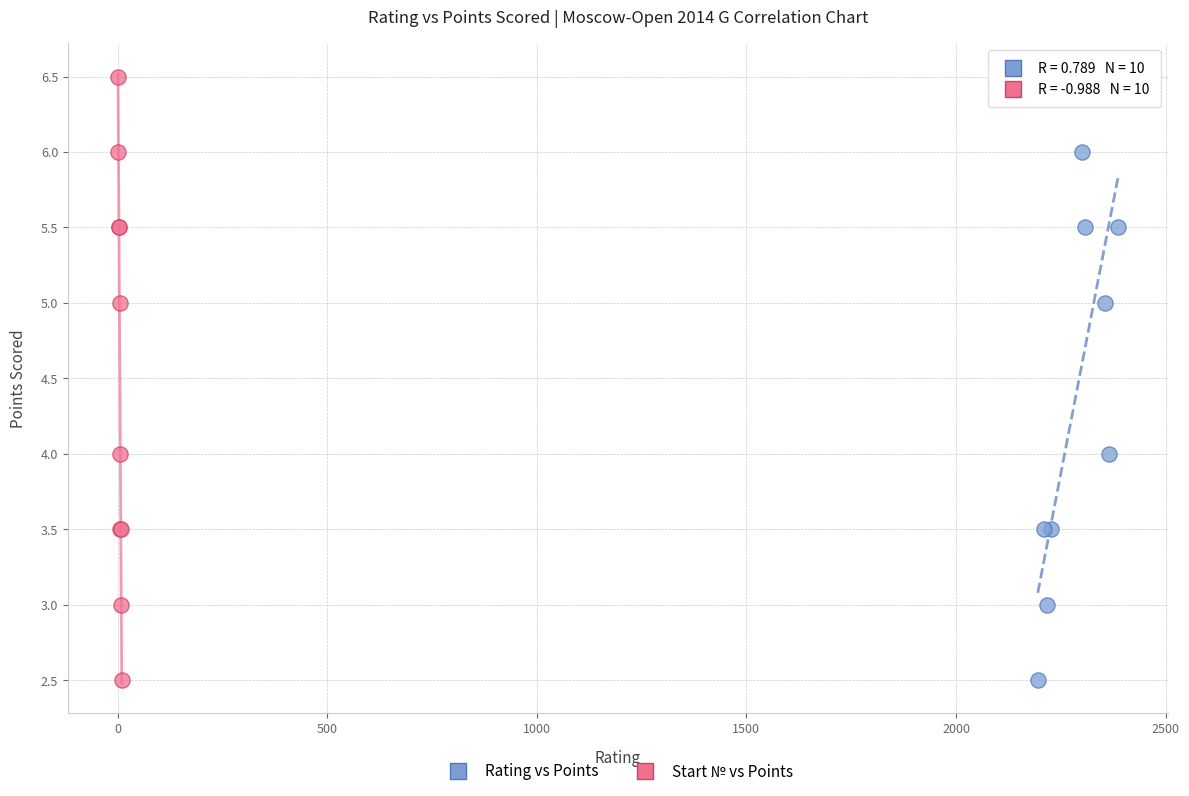

What are all the series names shown in the legend?

Rating vs Points, Start № vs Points